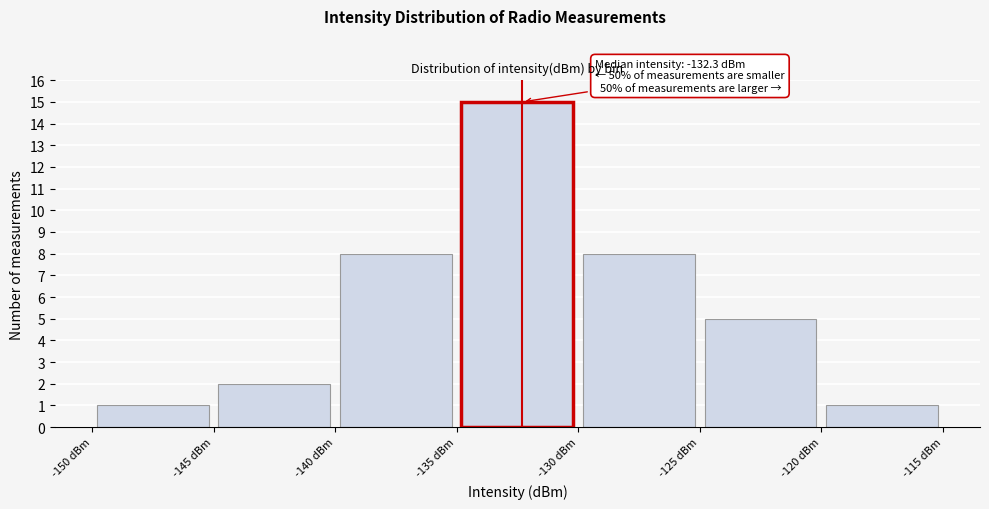

Over which range of the x-axis is the bar tallest?

-135 to -130